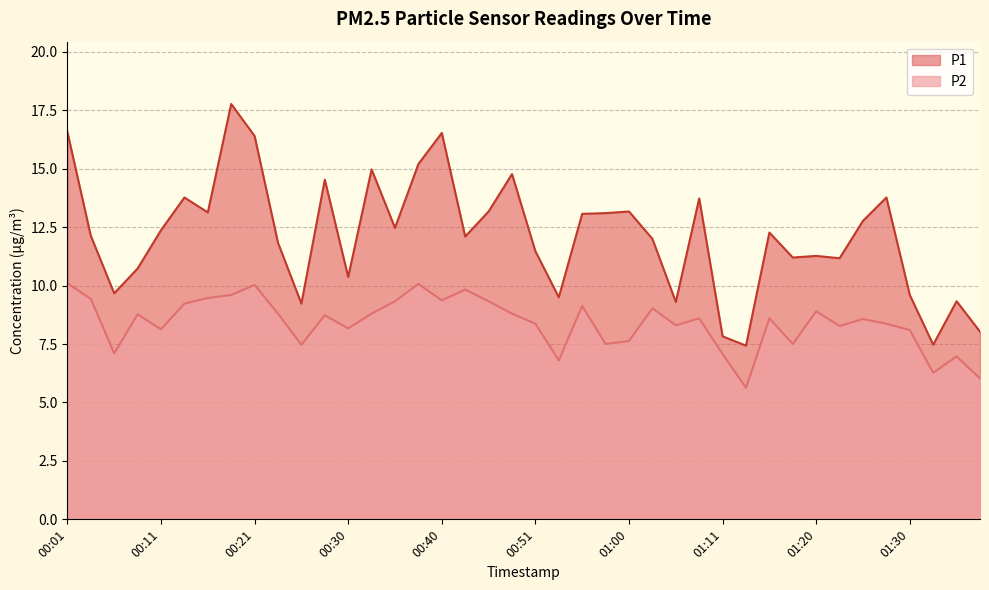

Which category has the lowest value across all series?

01:13